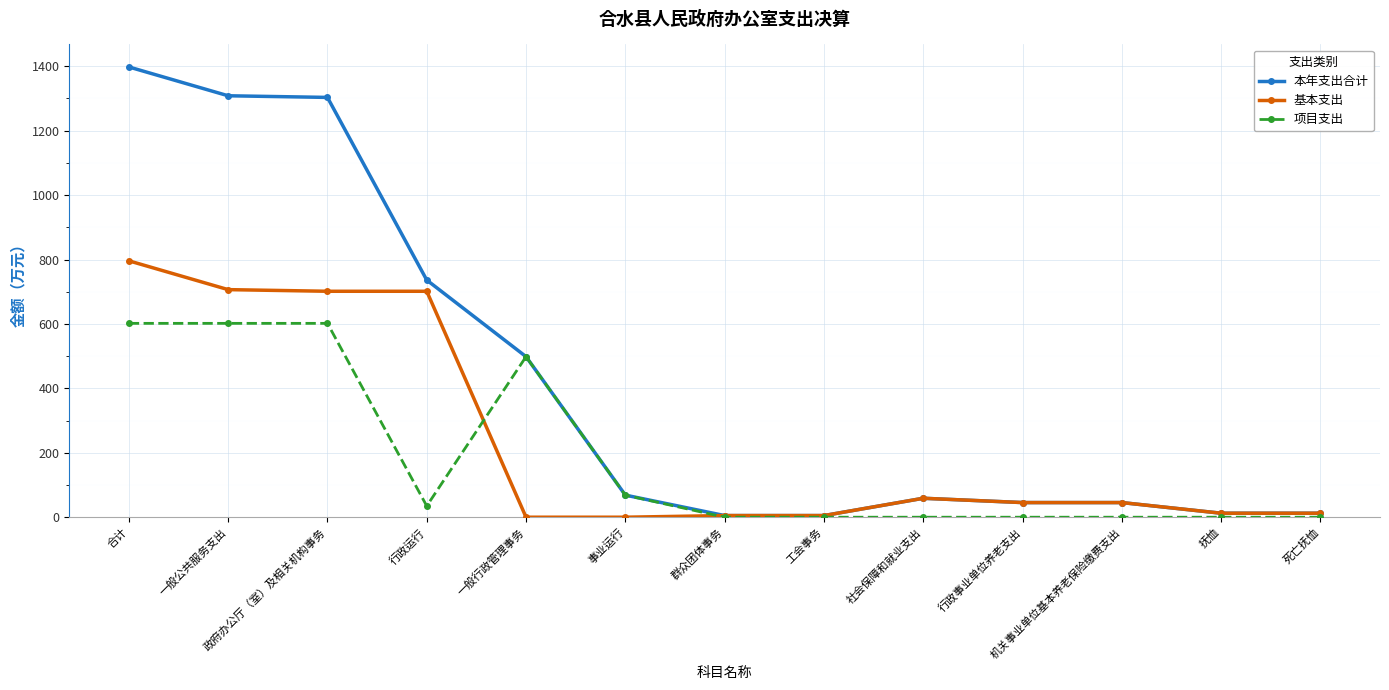

How many values in the 基本支出 series exceed 45?

7